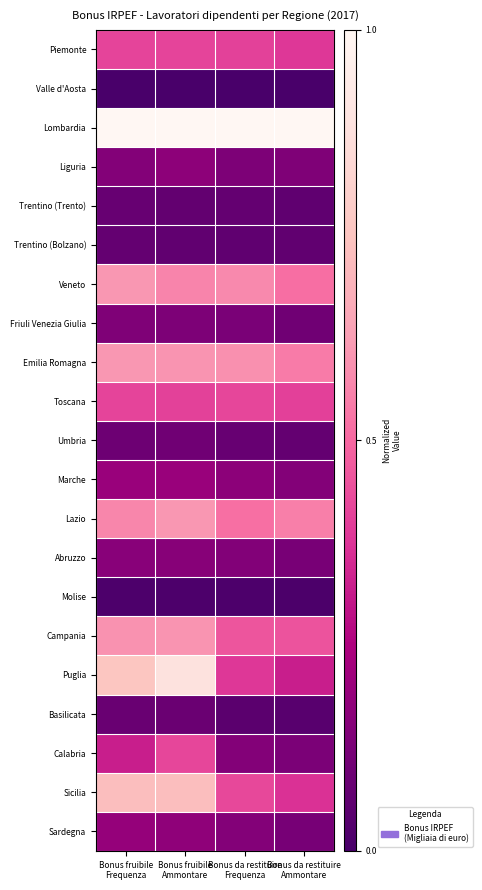

Which series has the largest range (max minus min)?

Puglia